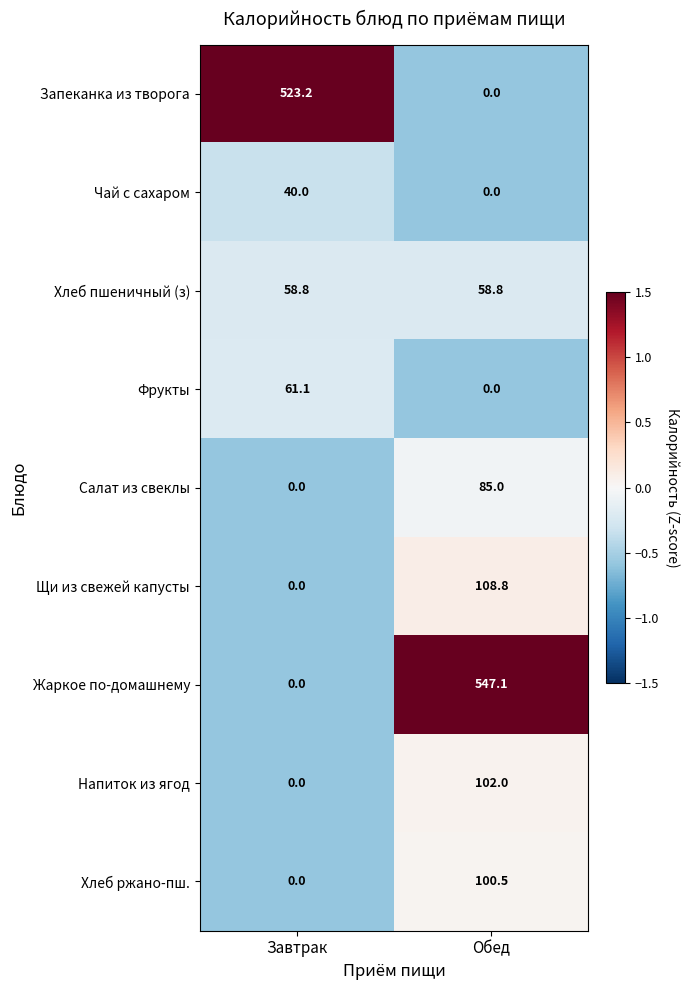

What is the greatest value displayed?

547.1